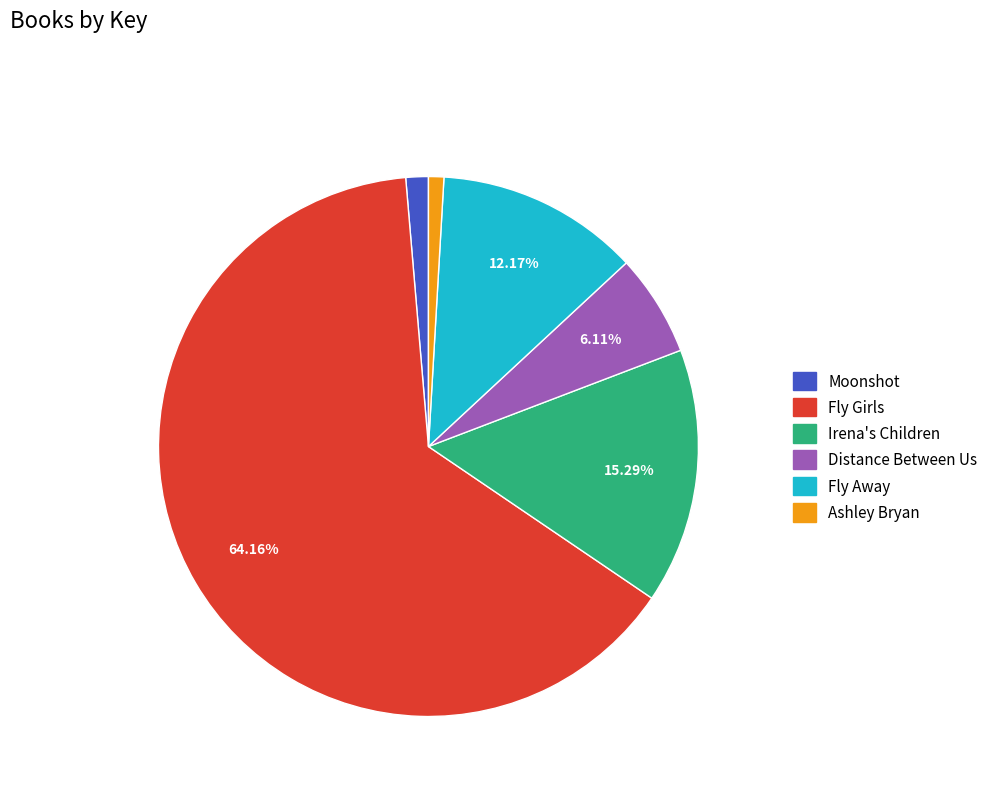

Is there any slice that represents more than half of the pie?

Yes